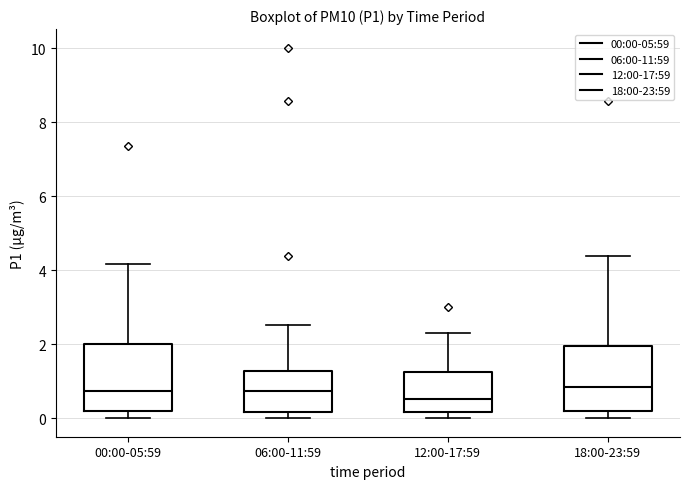

Where does the median line of the box for 18:00-23:59 sit on the y-axis? The values are not printed on the chart, so give them approximately, as read against the axis.

0.8